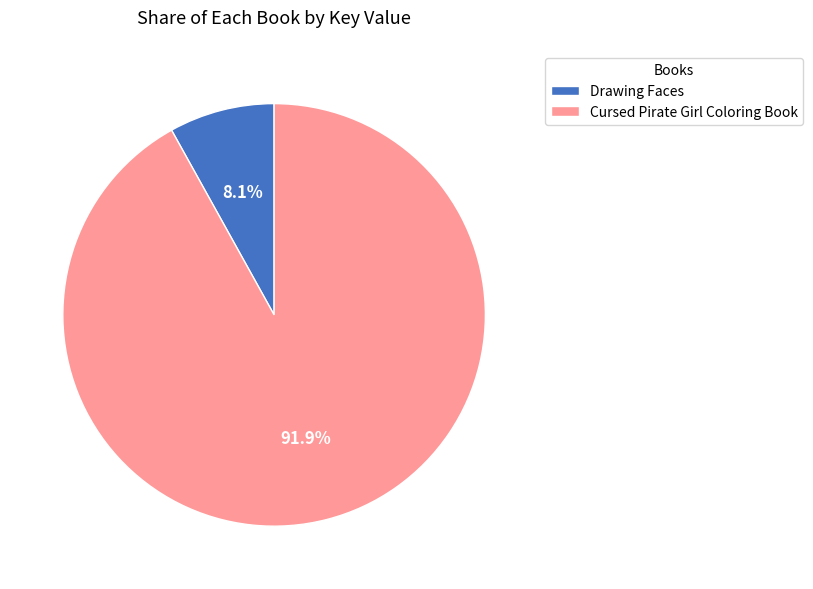

To the nearest percent, what is the difference between the Drawing Faces and Cursed Pirate Girl Coloring Book slice percentages?

84%